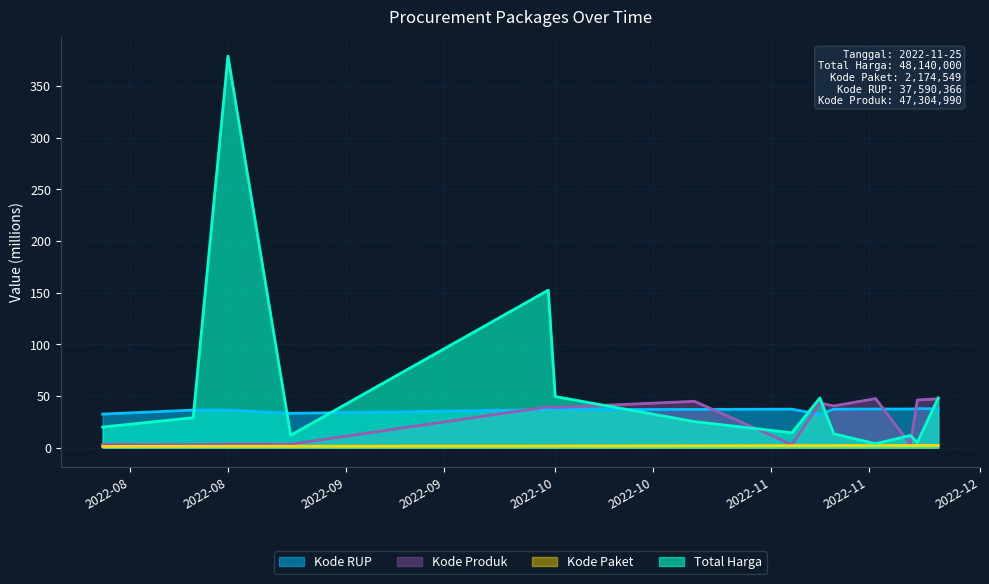

What is the maximum value for Kode Produk?

47.5